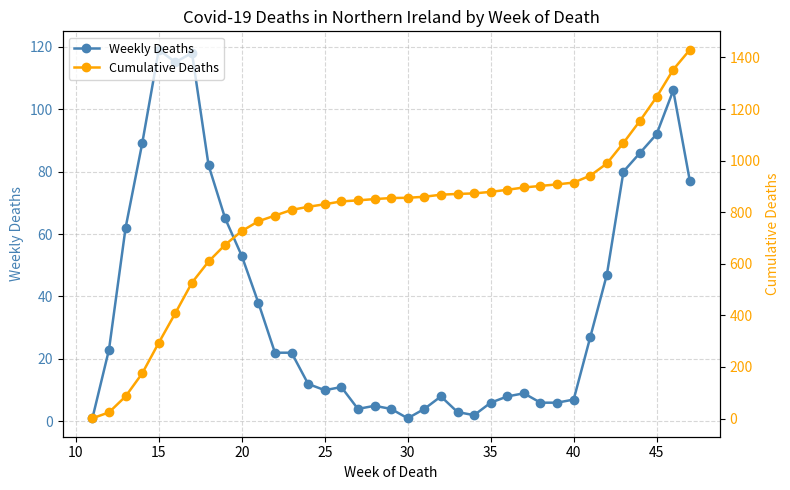

At which category does Weekly Deaths reach its first local peak?

15